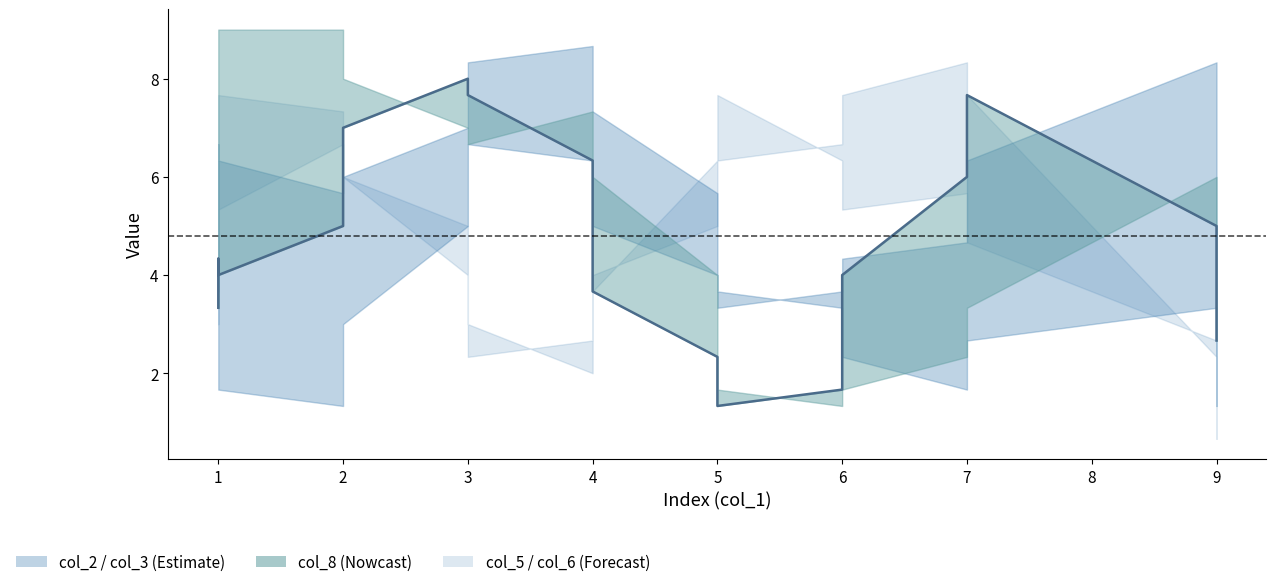

The value at 3 is 7.7. True or false?

True